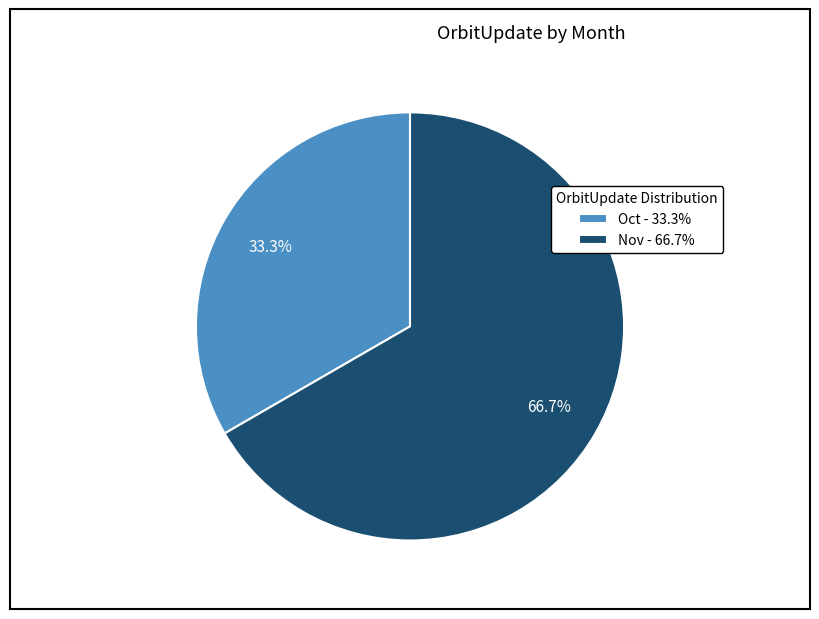

Between Nov and Oct, which is larger?

Nov